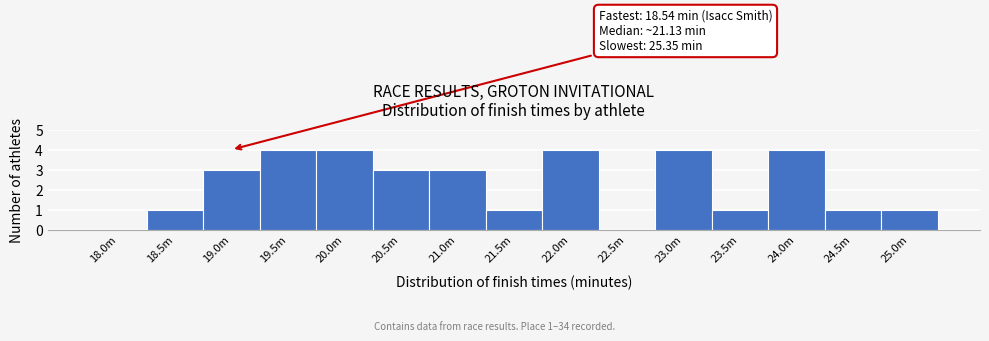

Reading left to right, list all the values displayed in this chart.

18.0m=0	18.5m=1	19.0m=3	19.5m=4	20.0m=4	20.5m=3	21.0m=3	21.5m=1	22.0m=4	22.5m=0	23.0m=4	23.5m=1	24.0m=4	24.5m=1	25.0m=1